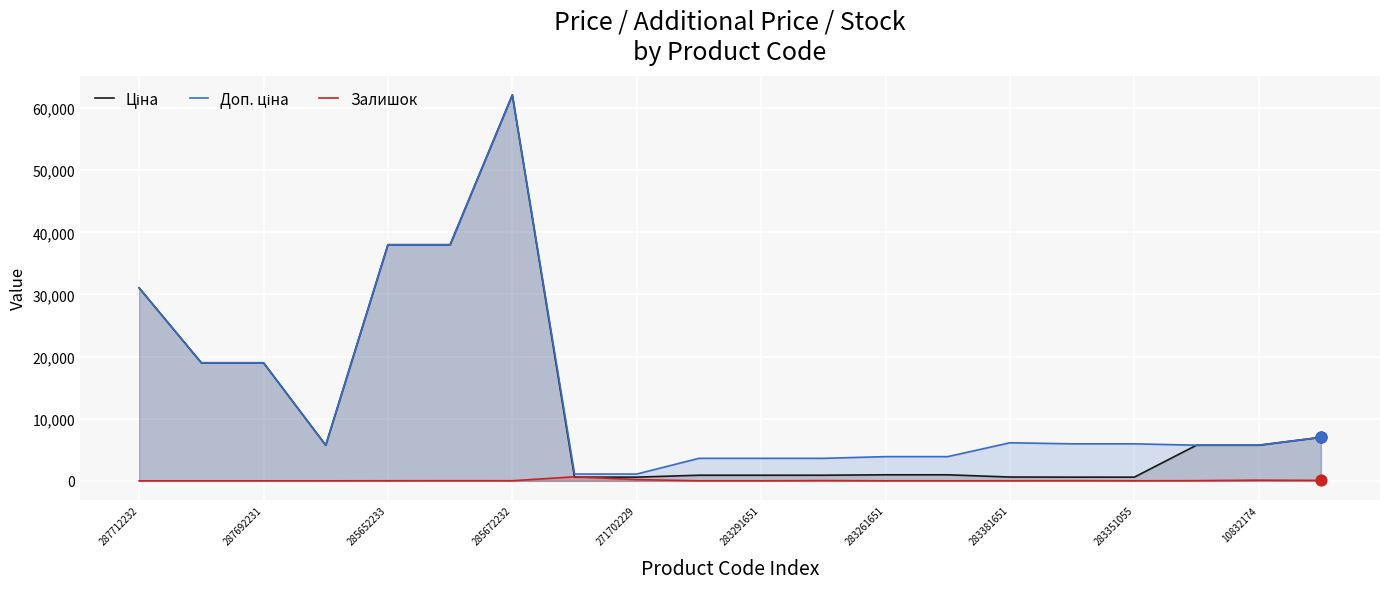

At how many categories does at least one series exceed 57278?

1